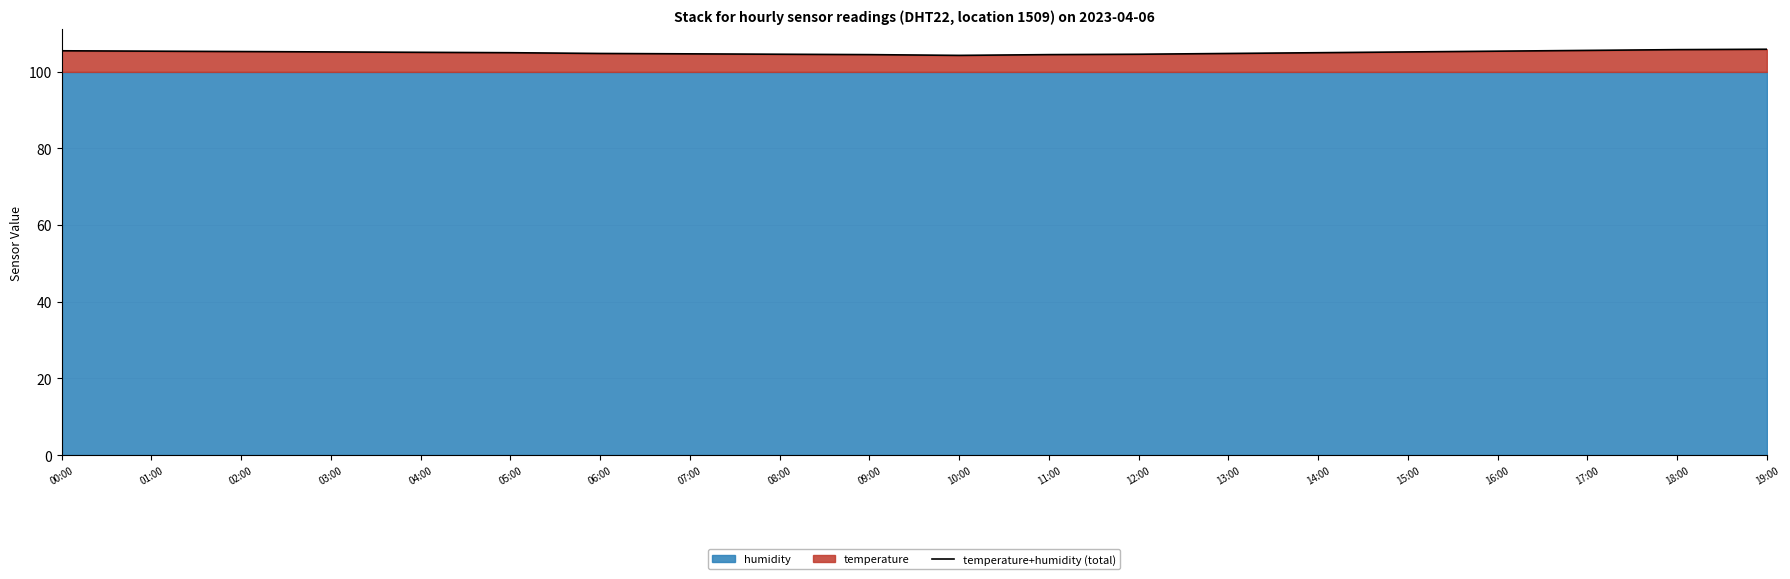

Reading left to right, transcribe all the data shown in this chart.

105.4	105.3	105.2	105.1	105.0	104.9	104.7	104.6	104.5	104.4	104.2	104.4	104.5	104.7	104.9	105.1	105.3	105.5	105.7	105.8